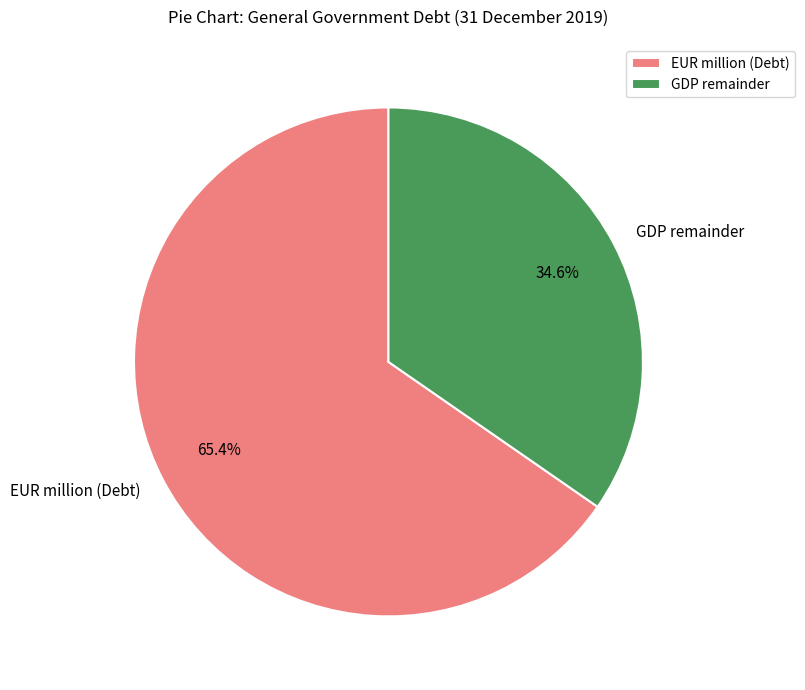

Rank the categories by value from lowest to highest.

GDP remainder, EUR million (Debt)